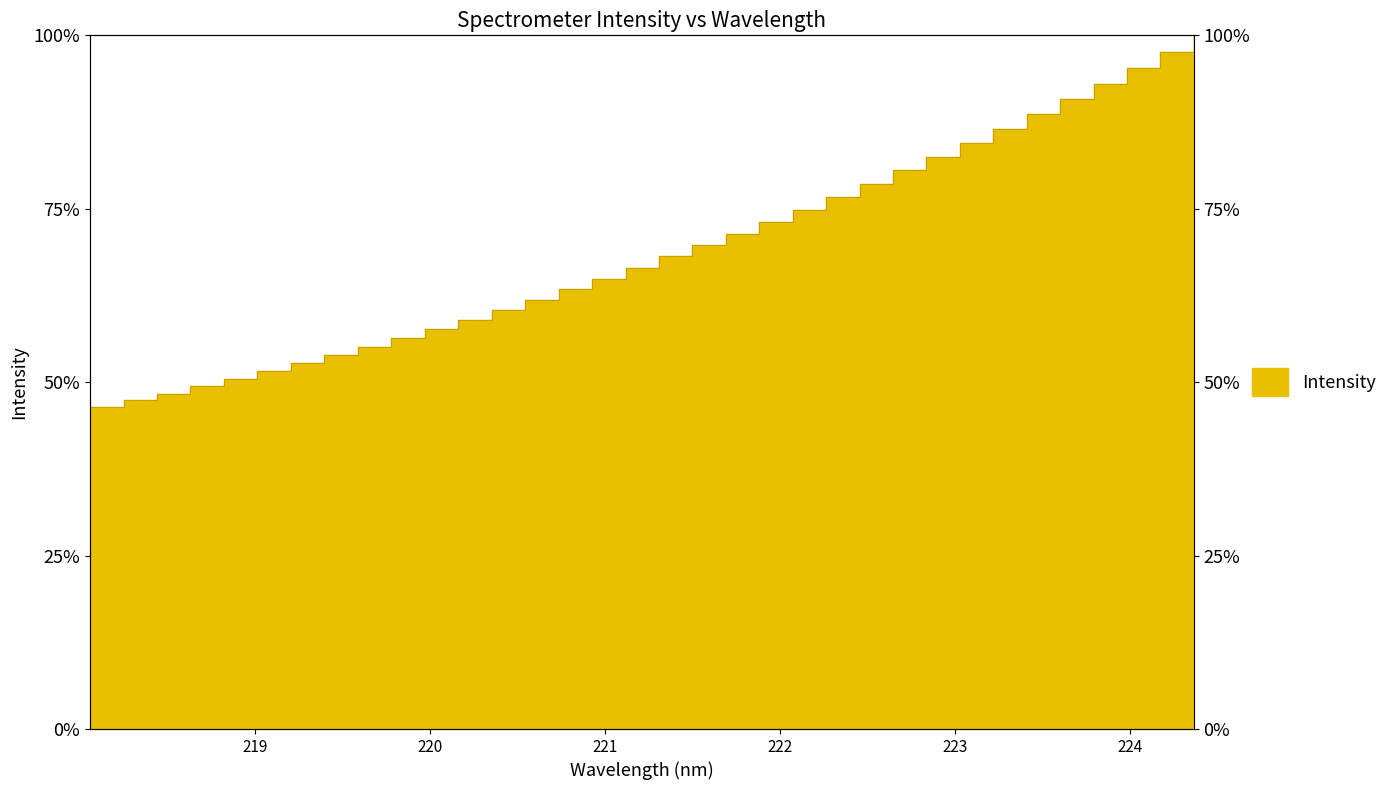

What is the approximate value at 220.3533?

60.4